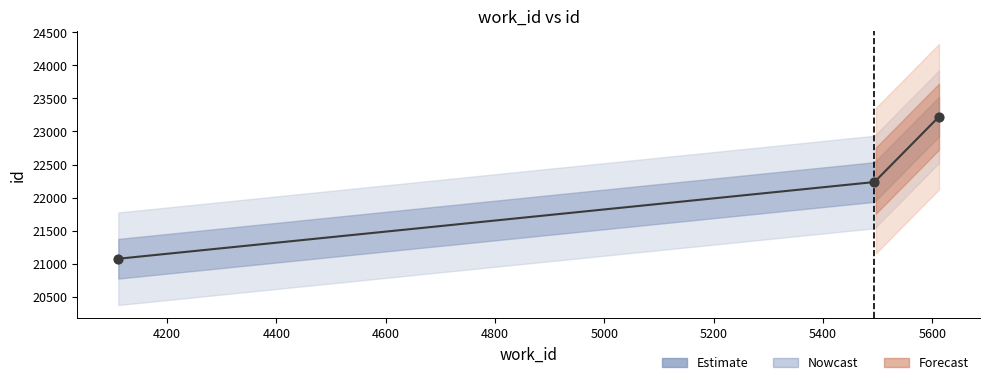

What is the change in value from 5494 to 5612?

+988